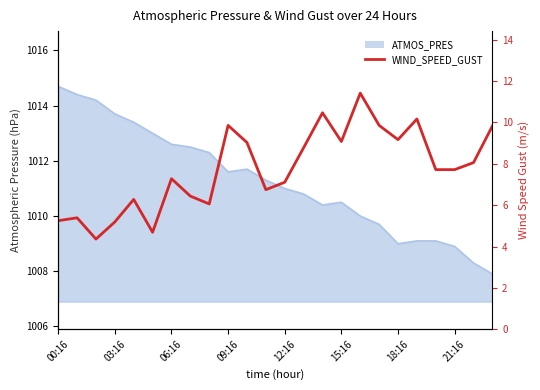

How many lines are shown in the chart?

1